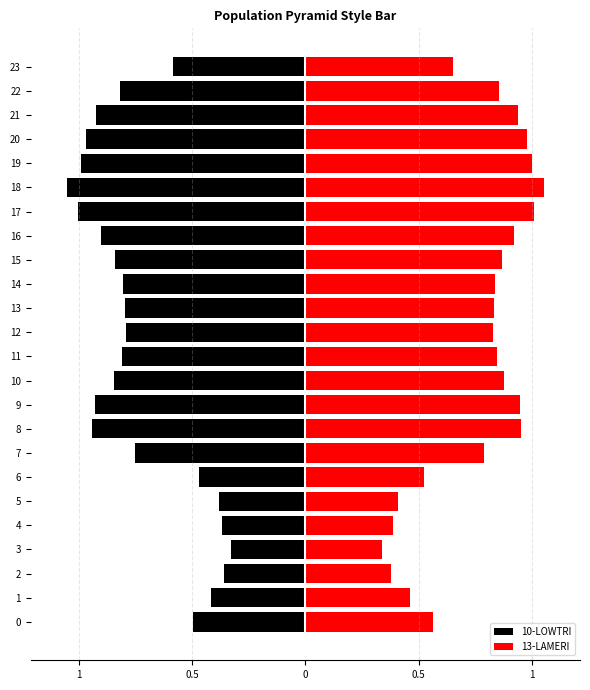

Is the value of 13-LAMERI at 6 greater than the value of 10-LOWTRI at 11?

Yes